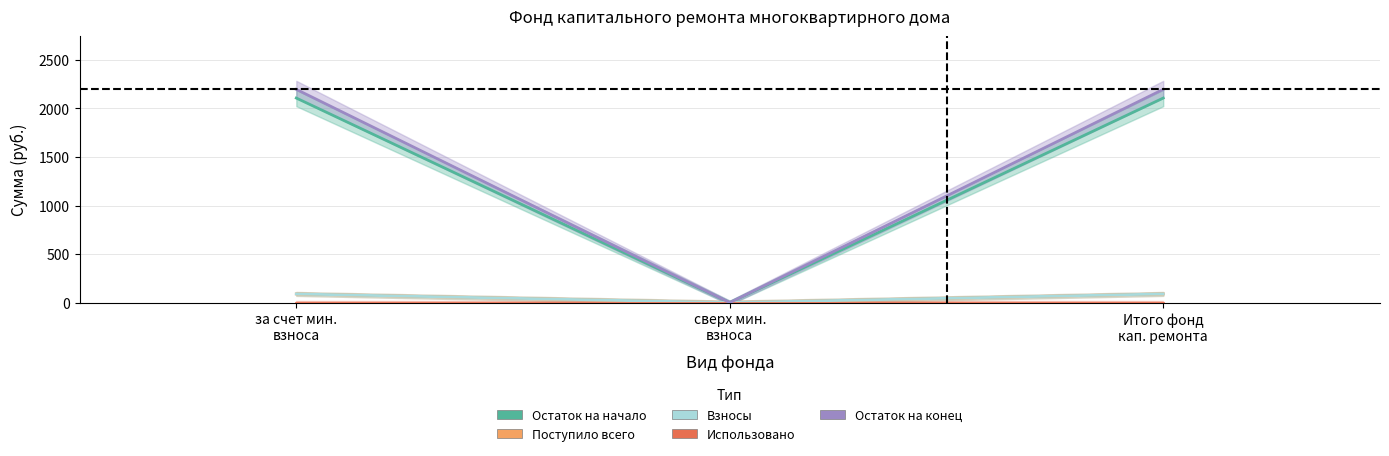

What is the total value across all series at за счет мин.
взноса?

4481.7